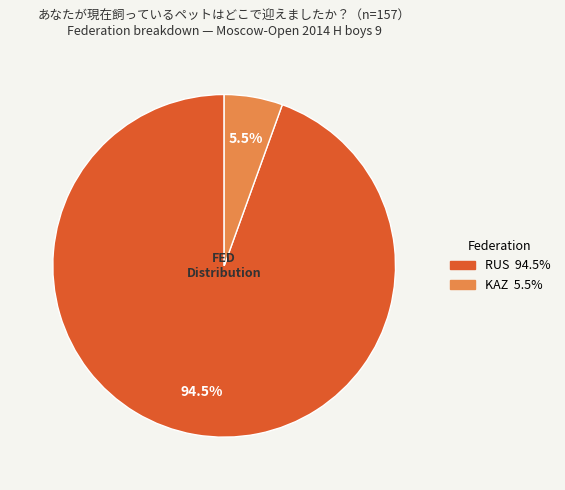

Is there any slice that represents more than half of the pie?

Yes